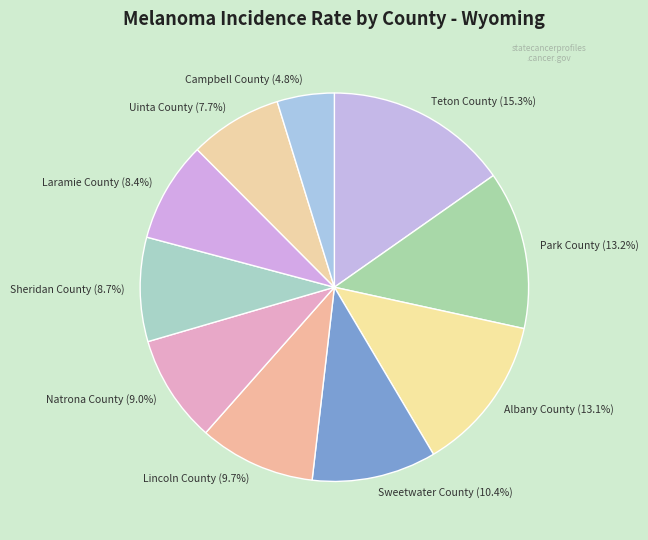

What percentage is the Park County slice, to the nearest percent?

13%